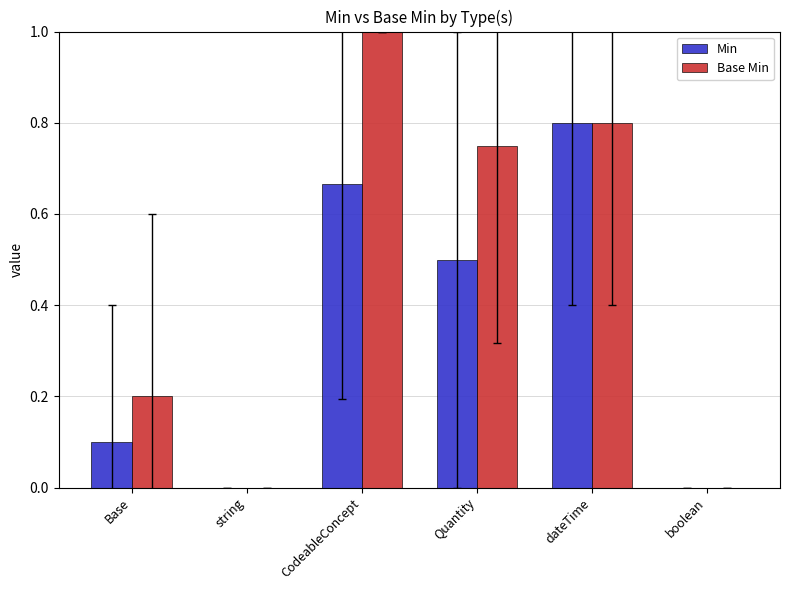

Between CodeableConcept and Quantity, which series saw the biggest shift?

Base Min